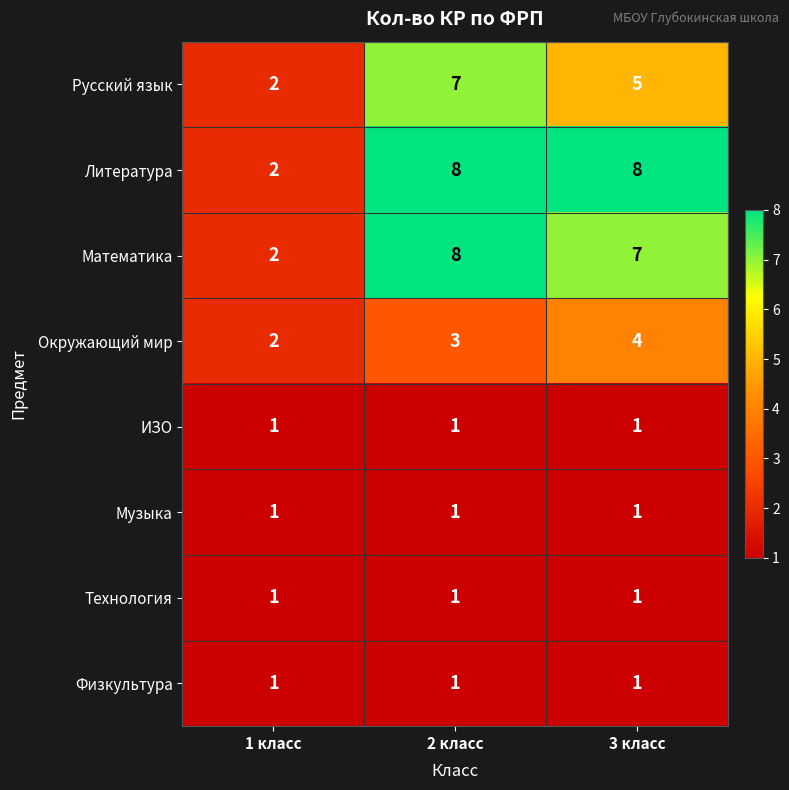

Where is Математика nearest to the value 5?

3 класс